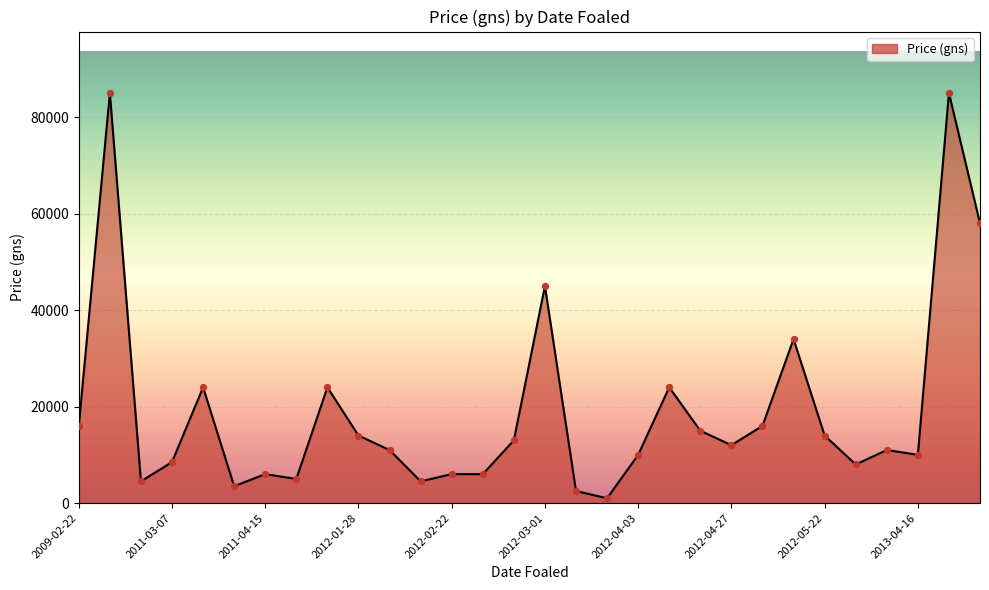

What is the maximum value shown in the chart?

85000